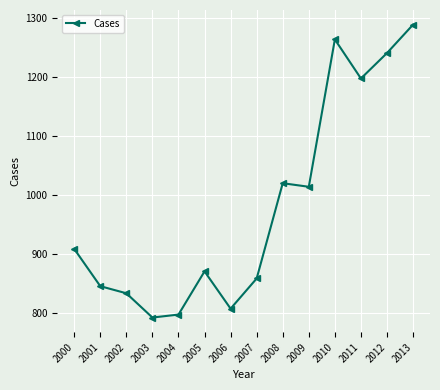

Approximately how many times larger is the value at 2009 compared to 2010?

0.8